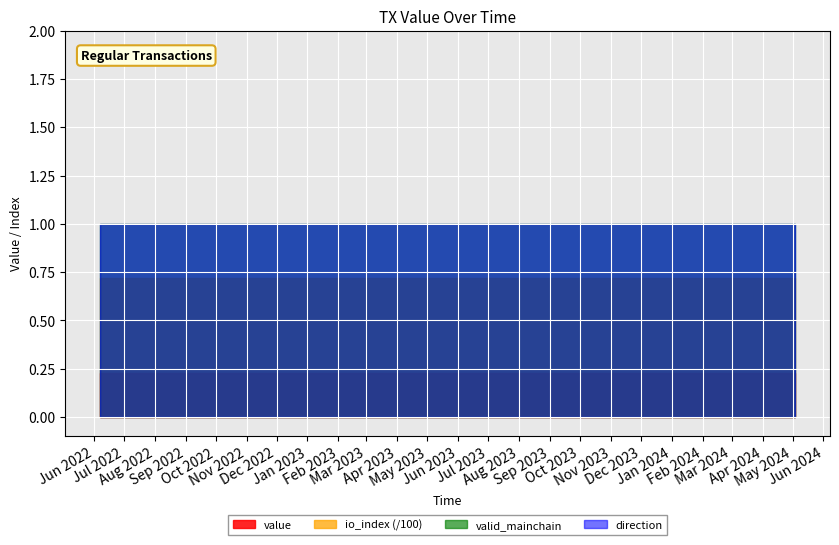

The io_index series shows 72.0 at 10. True or false?

True